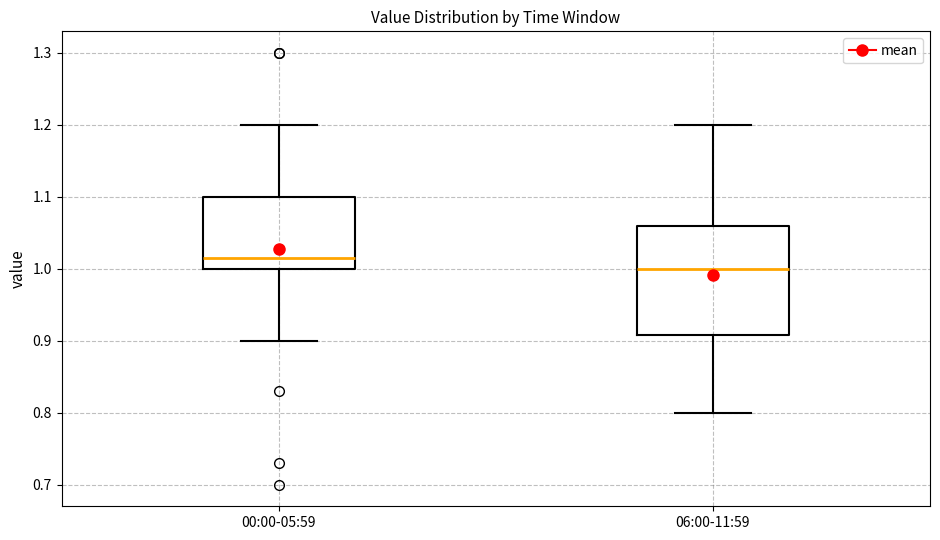

Where does the lower whisker of the box for 06:00-11:59 end on the y-axis? The values are not printed on the chart, so give them approximately, as read against the axis.

0.80